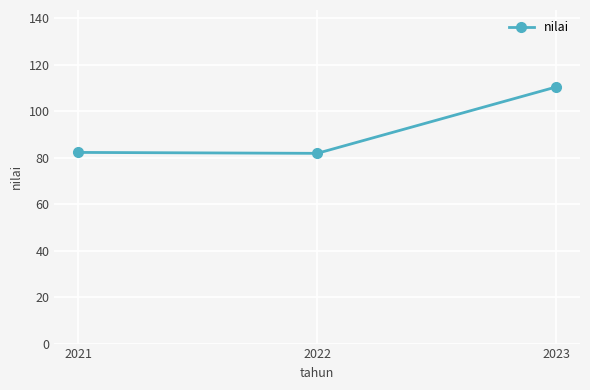

What is the difference between the maximum and minimum values?

28.5